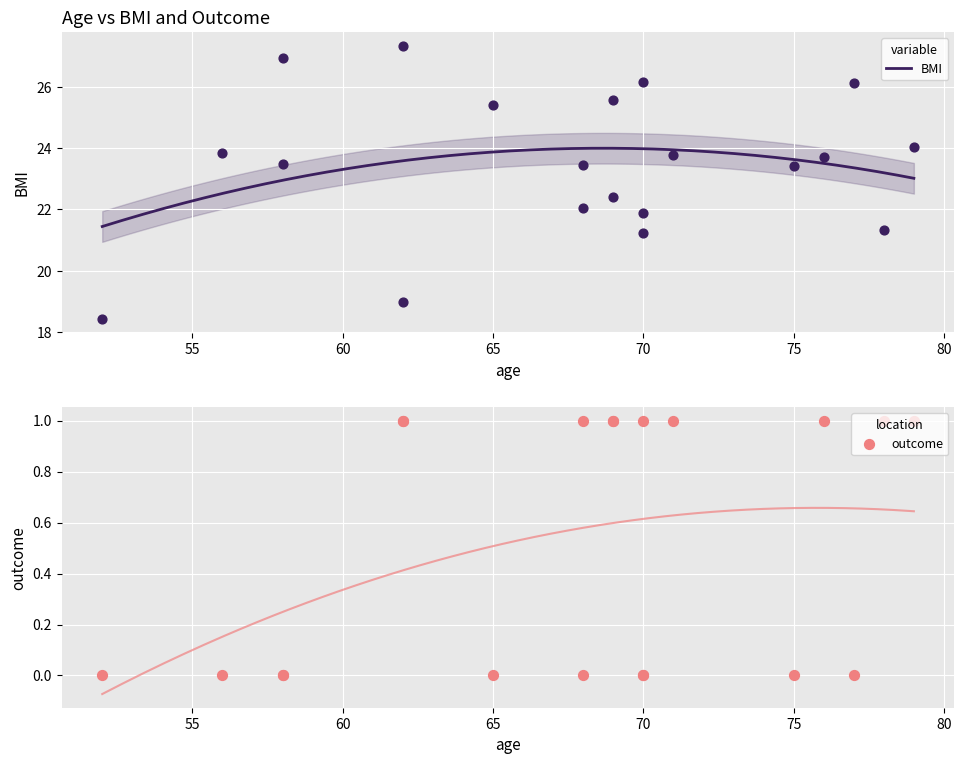

What are all the series names shown in the legend?

BMI, outcome